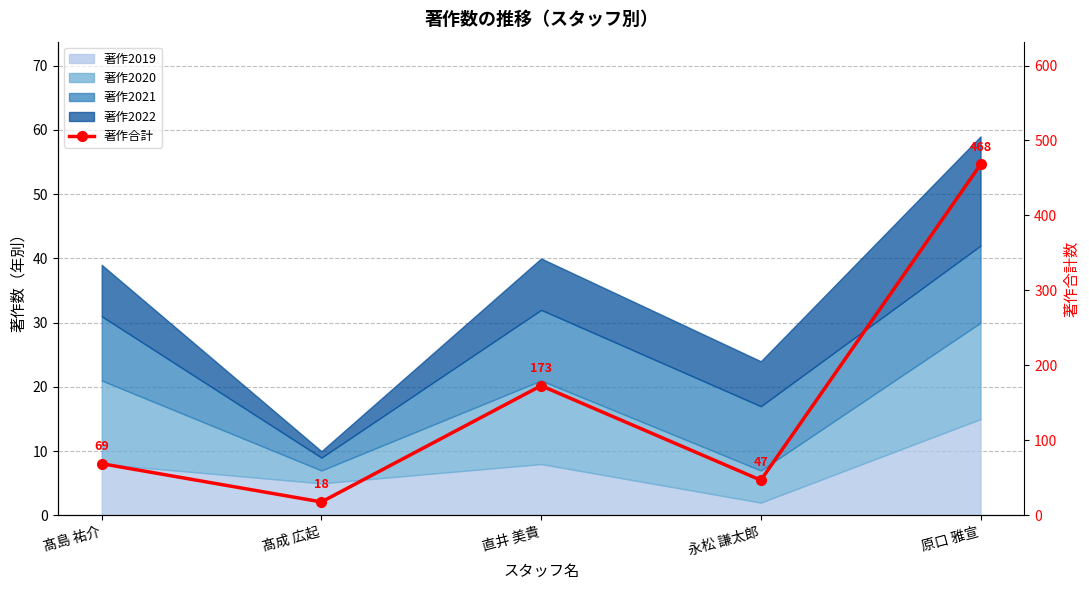

List the labels in order of value, largest first.

原口 雅宣, 直井 美貴, 髙島 祐介, 永松 謙太郎, 髙成 広起